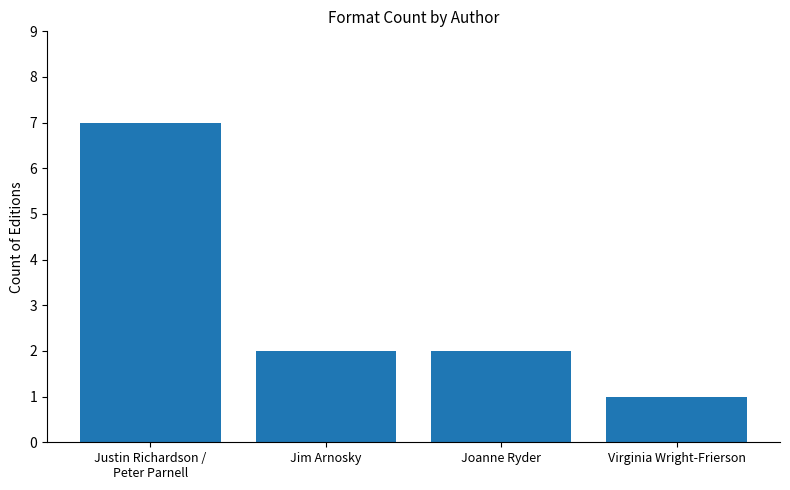

What is the difference between the maximum and minimum values?

6